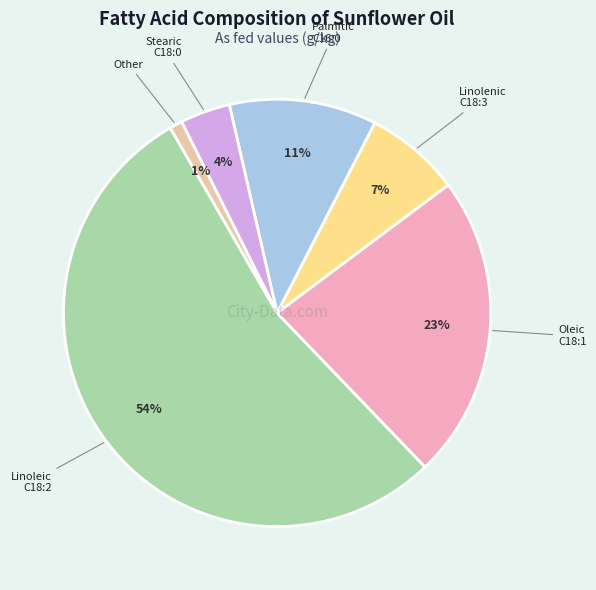

Is there any slice that represents more than half of the pie?

Yes